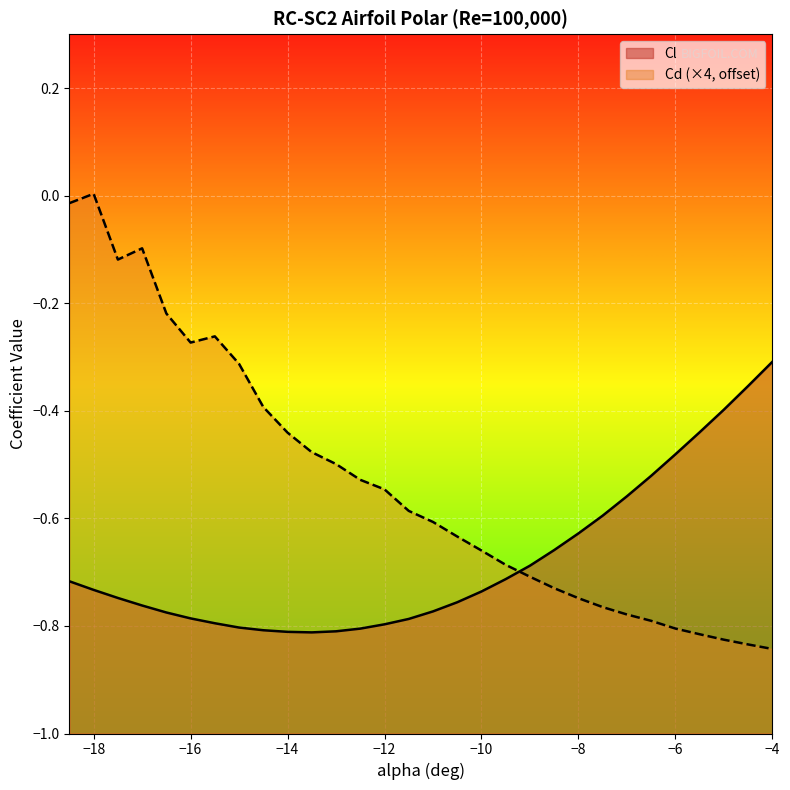

Between -16.5 and -8.0, which series saw the biggest shift?

Cd